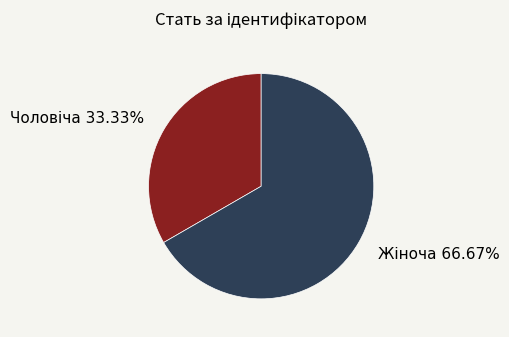

Is there any slice that represents more than half of the pie?

Yes